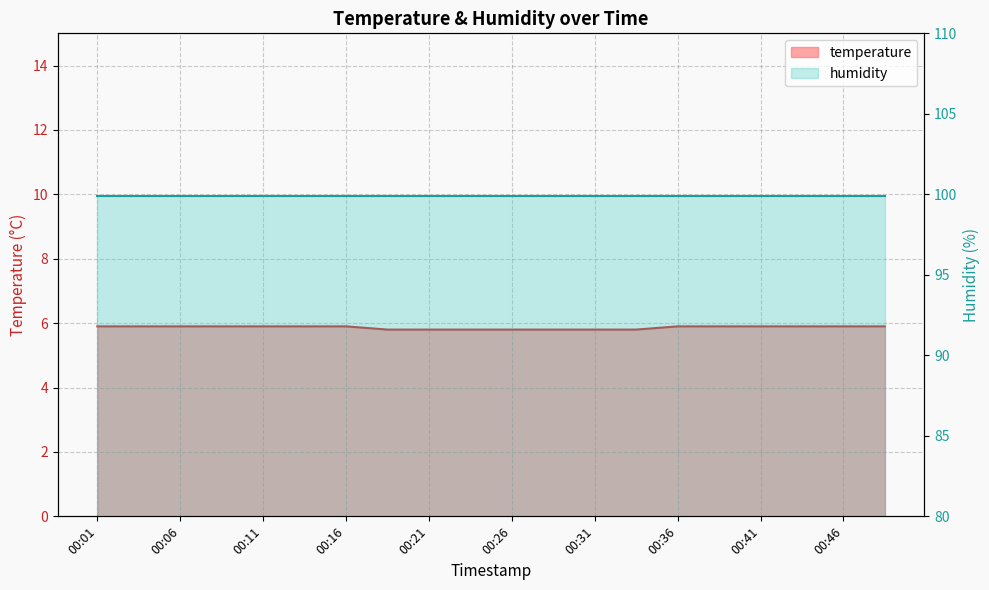

List the labels in order of value, smallest first.

00:18, 00:21, 00:23, 00:26, 00:28, 00:31, 00:33, 00:01, 00:03, 00:06, 00:08, 00:11, 00:13, 00:16, 00:36, 00:38, 00:41, 00:43, 00:46, 00:48